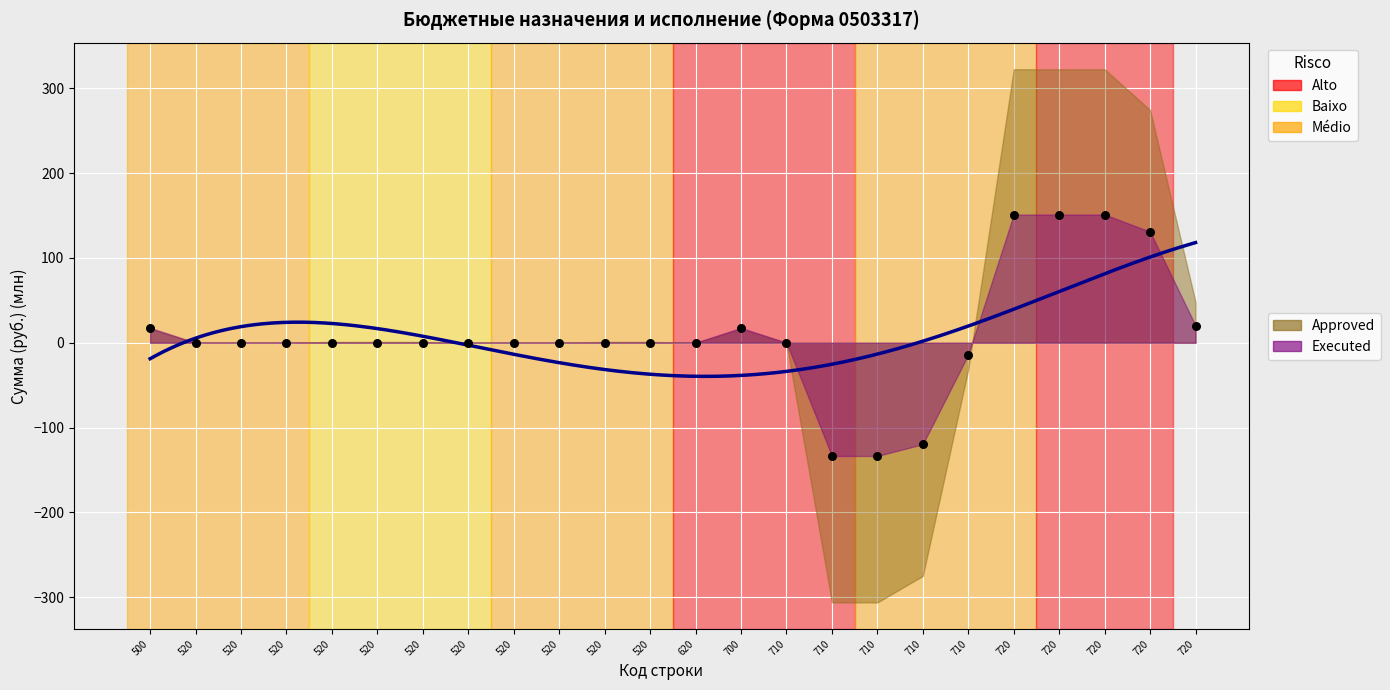

Between 720 and 710, which is larger?

720